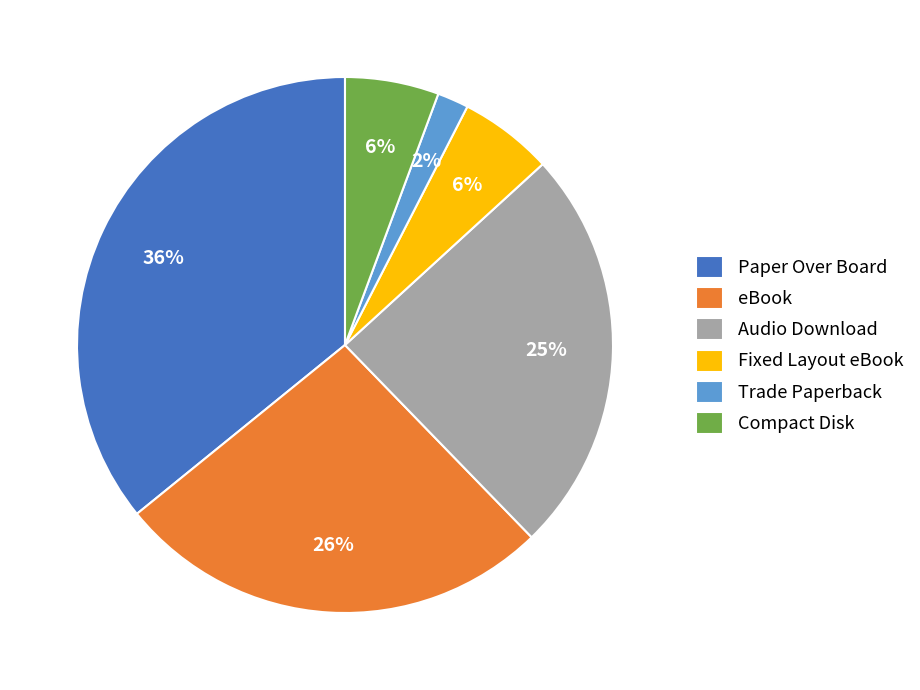

Approximately how many times larger is the value at Fixed Layout eBook compared to Trade Paperback?

3.0